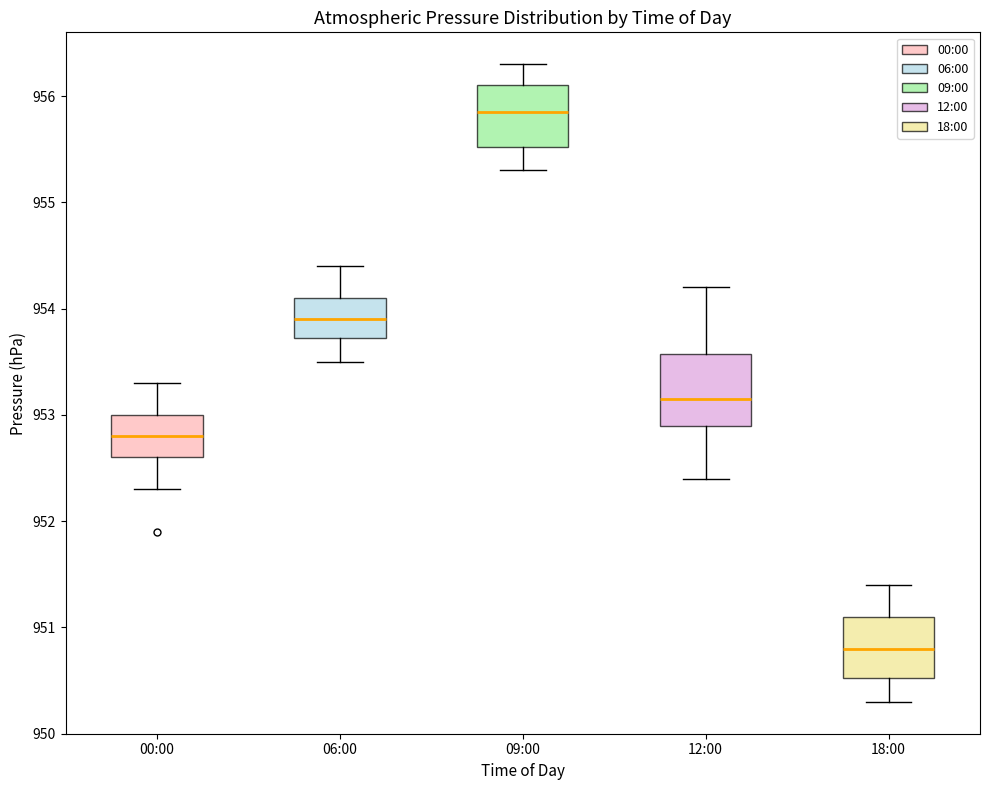

Reading left to right, read every box against the y-axis: the position of its median line, the range the box covers, and the ends of its whiskers. The values are not printed on the chart, so give them approximately, as read against the axis.

00:00: median 952.8, box 952.6 to 953.0, whiskers 952.3 to 953.3
06:00: median 953.9, box 953.7 to 954.1, whiskers 953.5 to 954.4
09:00: median 955.9, box 955.5 to 956.1, whiskers 955.3 to 956.3
12:00: median 953.2, box 952.9 to 953.6, whiskers 952.4 to 954.2
18:00: median 950.8, box 950.5 to 951.1, whiskers 950.3 to 951.4